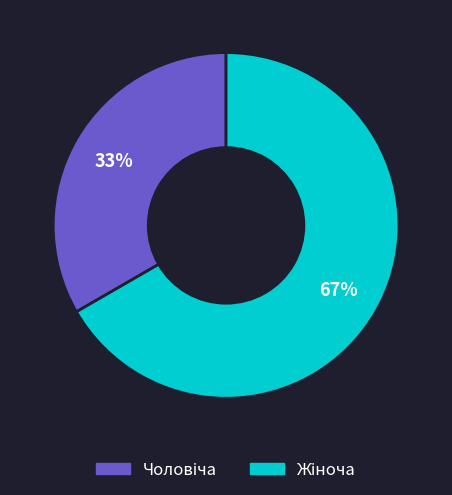

To the nearest percent, what is the average slice percentage?

50%